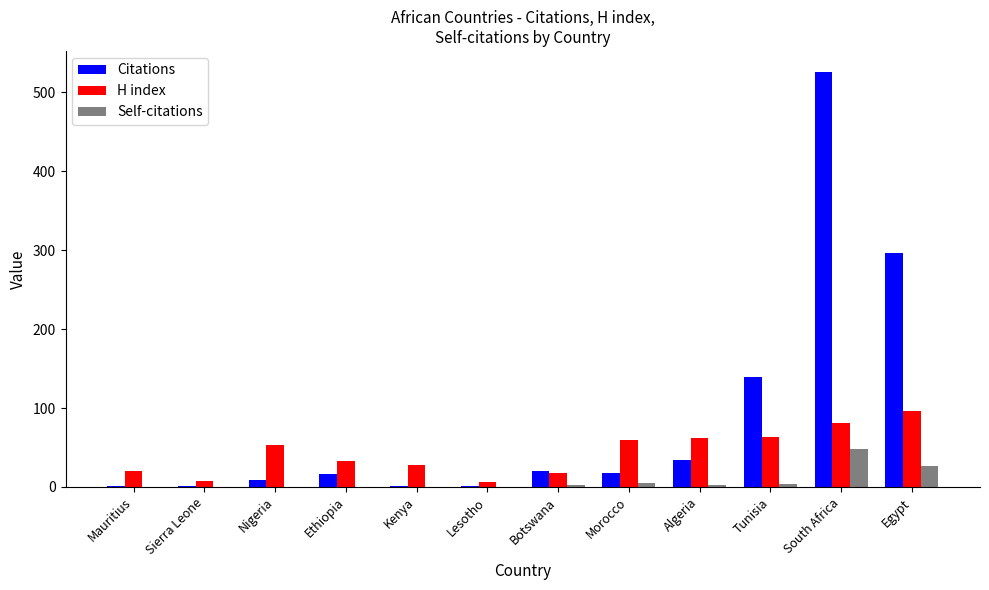

What is the maximum value shown in the chart?

526